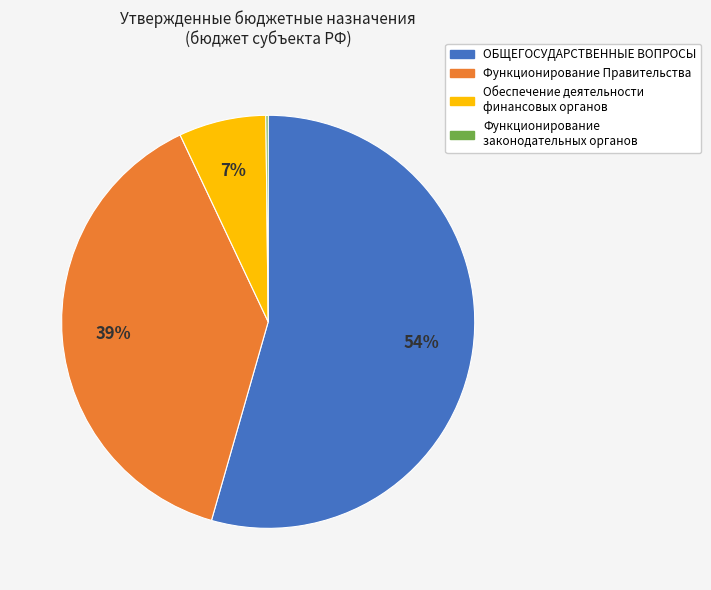

Which category accounts for the majority?

ОБЩЕГОСУДАРСТВЕННЫЕ ВОПРОСЫ